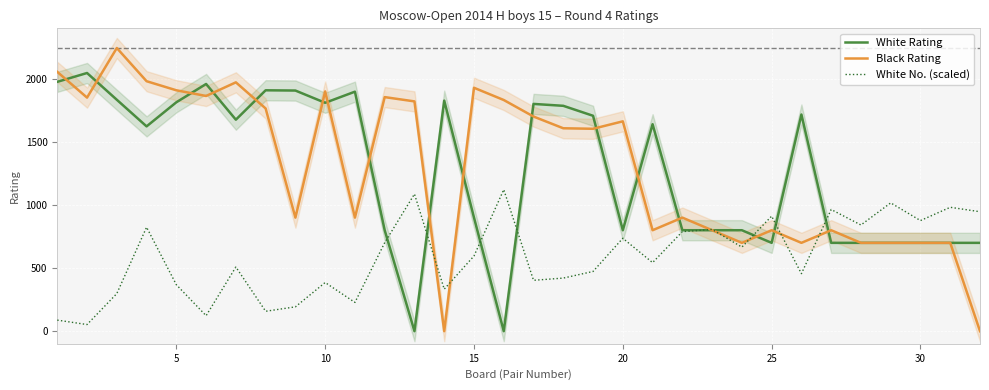

What is the highest value of the White Rating series?

2046.0